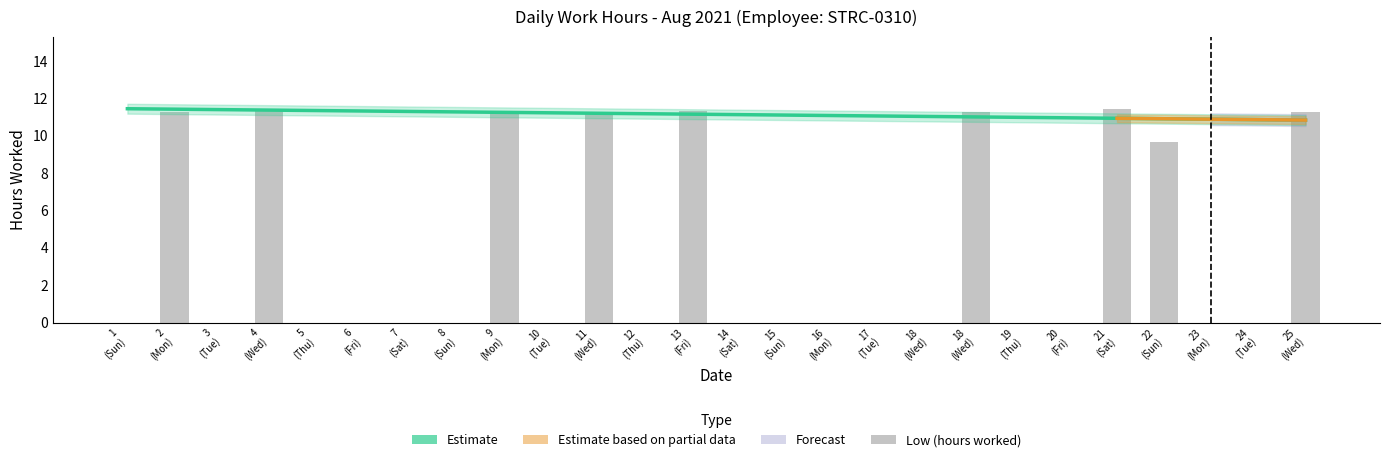

List the labels in order of value, smallest first.

1 (Sun), 3 (Tue), 5 (Thu), 6 (Fri), 7 (Sat), 8 (Sun), 10 (Tue), 12 (Thu), 14 (Sat), 15 (Sun), 16 (Mon), 17 (Tue), 18 (Wed), 19 (Thu), 20 (Fri), 23 (Mon), 24 (Tue), 22 (Sun), 9 (Mon), 18 (Wed), 25 (Wed), 2 (Mon), 11 (Wed), 13 (Fri), 4 (Wed), 21 (Sat)